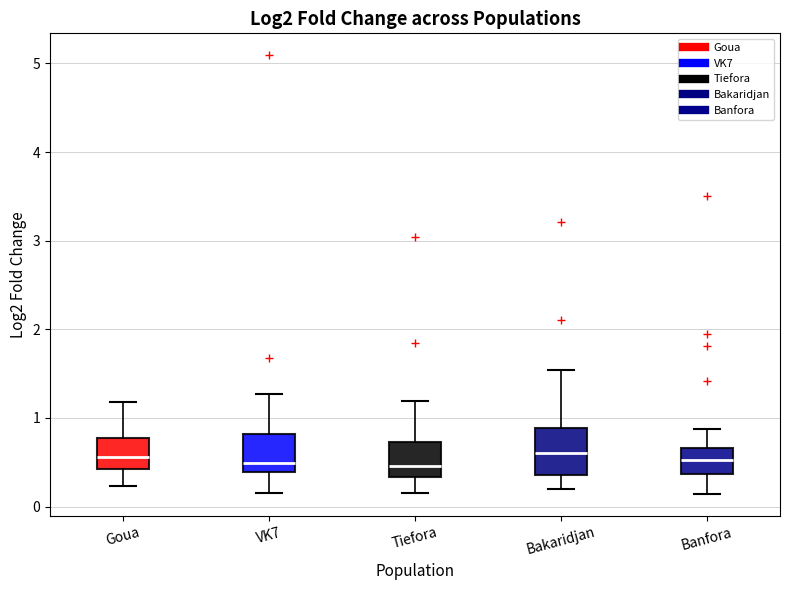

Reading left to right, read every box against the y-axis: the position of its median line, the range the box covers, and the ends of its whiskers. The values are not printed on the chart, so give them approximately, as read against the axis.

Goua: median 0.6, box 0.4 to 0.8, whiskers 0.2 to 1.2
VK7: median 0.5, box 0.4 to 0.8, whiskers 0.2 to 1.3
Tiefora: median 0.5, box 0.3 to 0.7, whiskers 0.2 to 1.2
Bakaridjan: median 0.6, box 0.4 to 0.9, whiskers 0.2 to 1.5
Banfora: median 0.5, box 0.4 to 0.7, whiskers 0.1 to 0.9